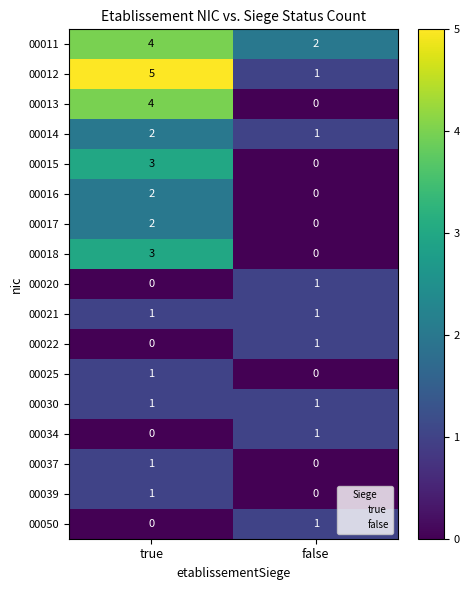

Count the number of data series in this chart.

17